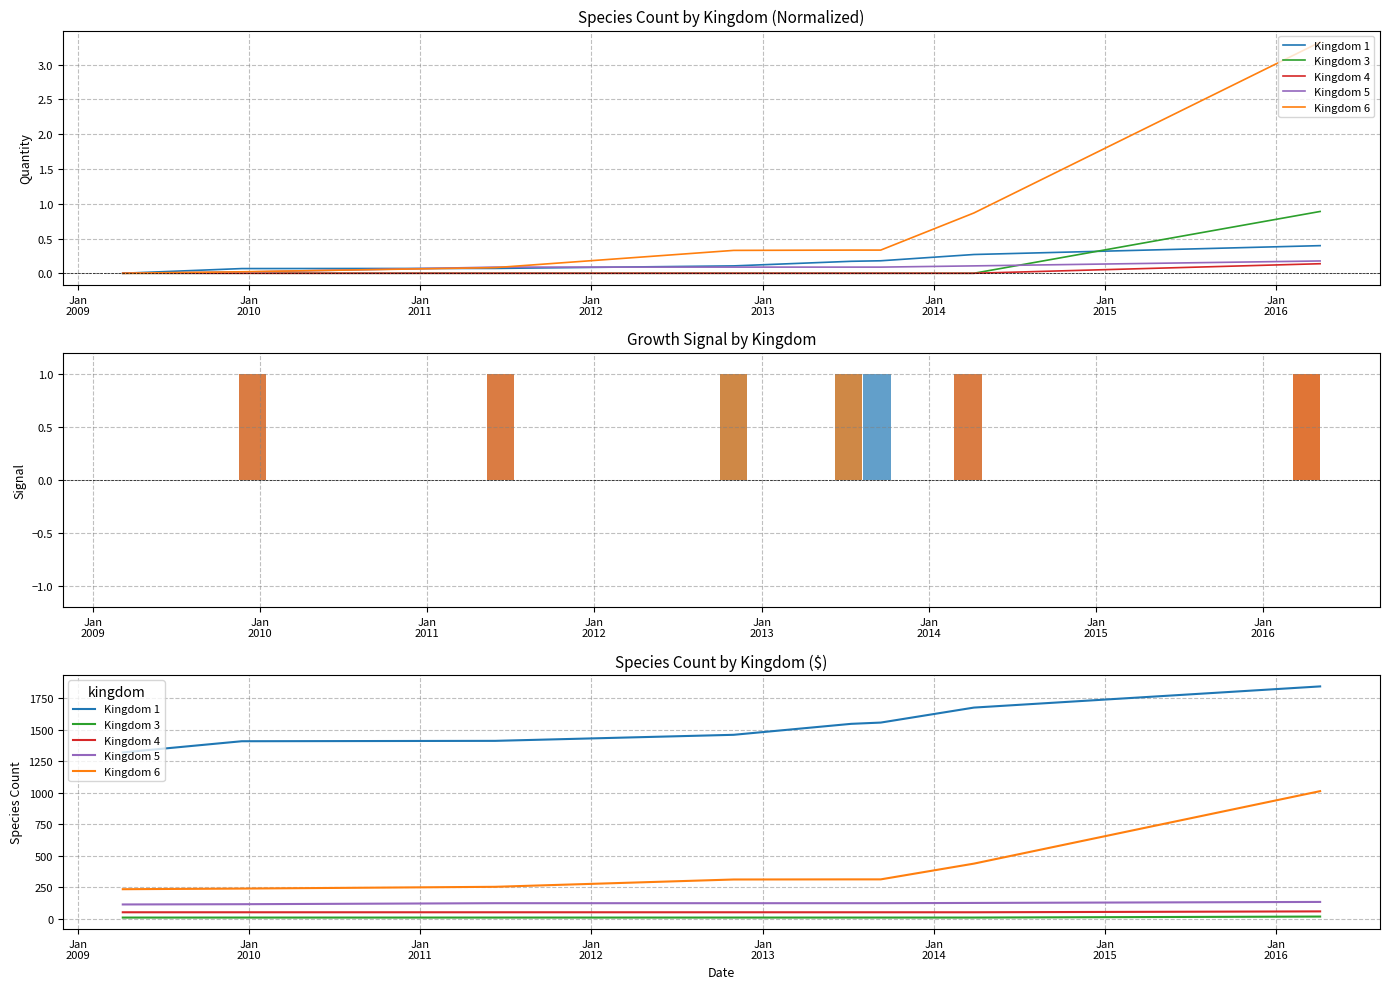

What is the sum of all Kingdom 3 values?

80